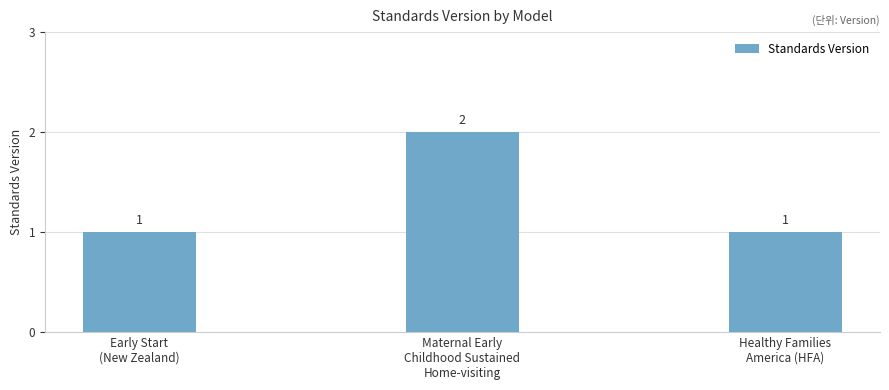

Which has a higher value, Maternal Early
Childhood Sustained
Home-visiting or Healthy Families
America (HFA)?

Maternal Early
Childhood Sustained
Home-visiting